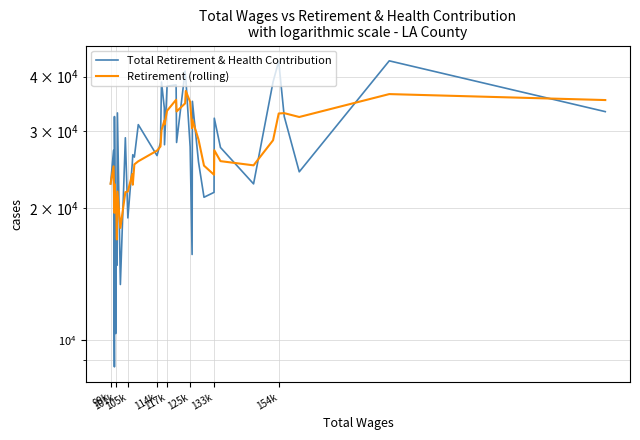

Reading right to left, what are all the values shown in this chart?

Total Retirement & Health Contribution: 33249.0	43439.0	24222.0	32424.0	43356.0	38883.0	22733.0	27532.0	32120.0	21741.0	21187.0	25534.0	35106.0	15680.0	27611.0	39667.0	41144.0	28267.0	38274.0	38014.0	27930.0	33903.0	38855.0	28265.0	26384.0	31051.0	26175.0	26500.0	25290.0	19003.0	28979.0	13386.0	33021.0	14806.0	18612.0	10342.0	32398.0	8680.0	27116.0	22747.0
Retirement (rolling): 35338.0	36464.8	32323.6	32985.6	32924.8	28601.8	25062.6	25622.8	27137.6	23849.6	25023.6	28719.6	31841.6	30473.8	34992.6	37073.2	34725.8	33277.6	35395.2	33393.4	31067.4	31691.6	30146.0	27675.0	27080.0	25603.8	25189.4	22631.6	23935.8	21839.0	21760.8	18033.4	21835.8	16967.6	19429.6	20256.6	22735.2	19514.3	24931.5	22747.0